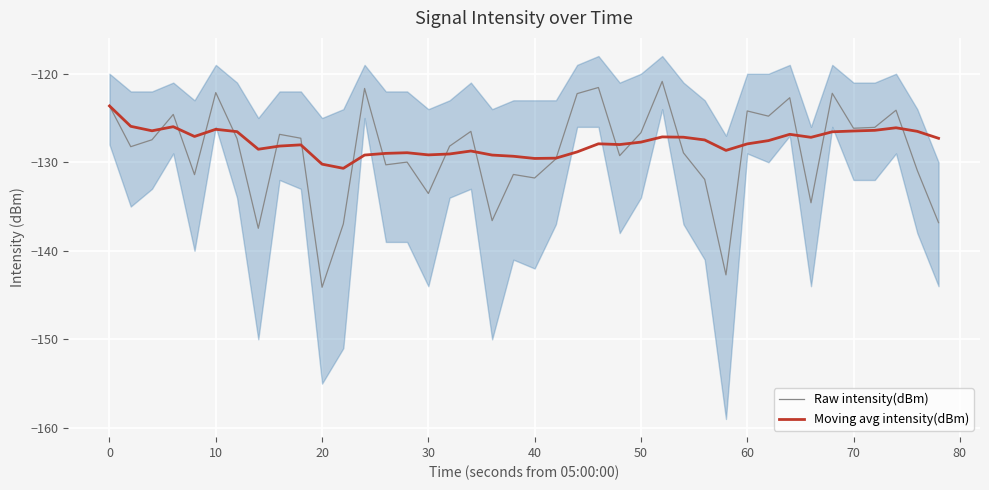

In Raw intensity(dBm), how many points are higher than both neighbors (excluding endpoints)?

13